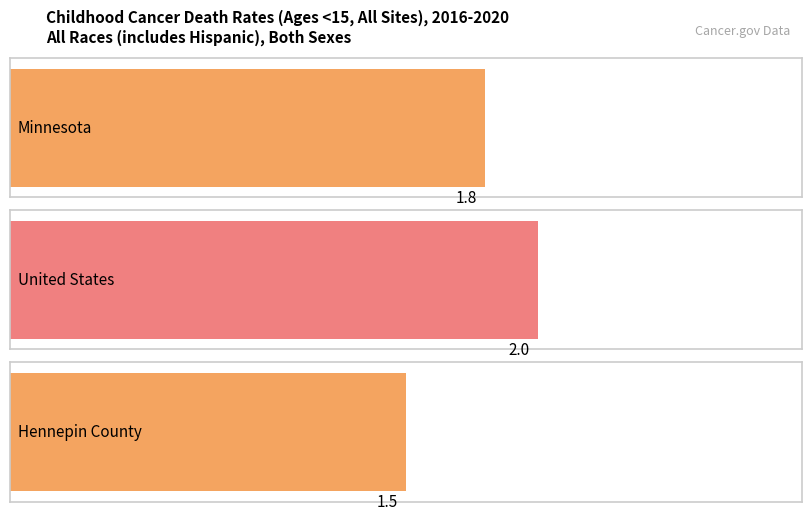

What is the average value?

1.8